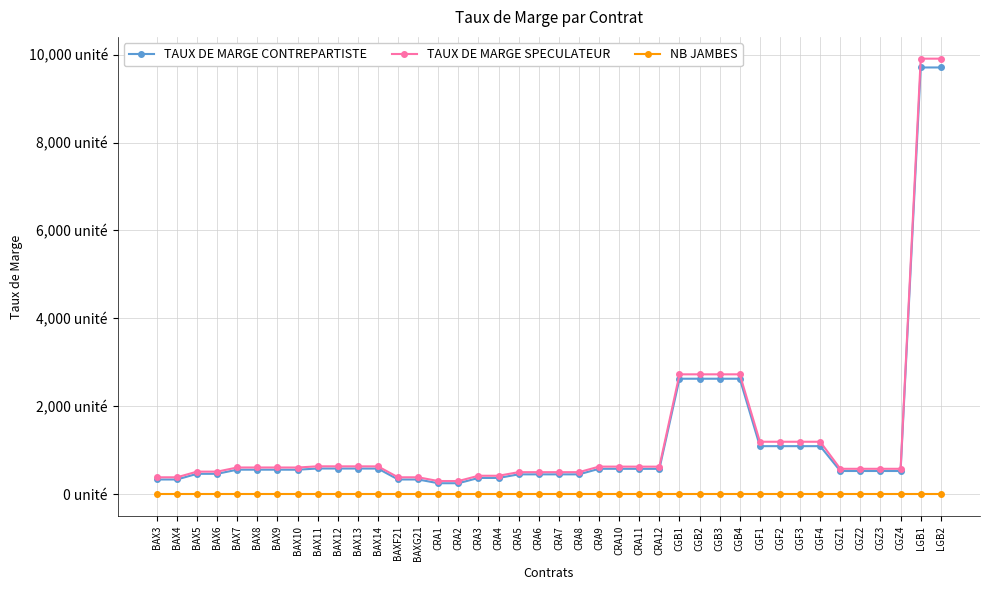

At which category does TAUX DE MARGE CONTREPARTISTE reach its first local valley?

BAX10